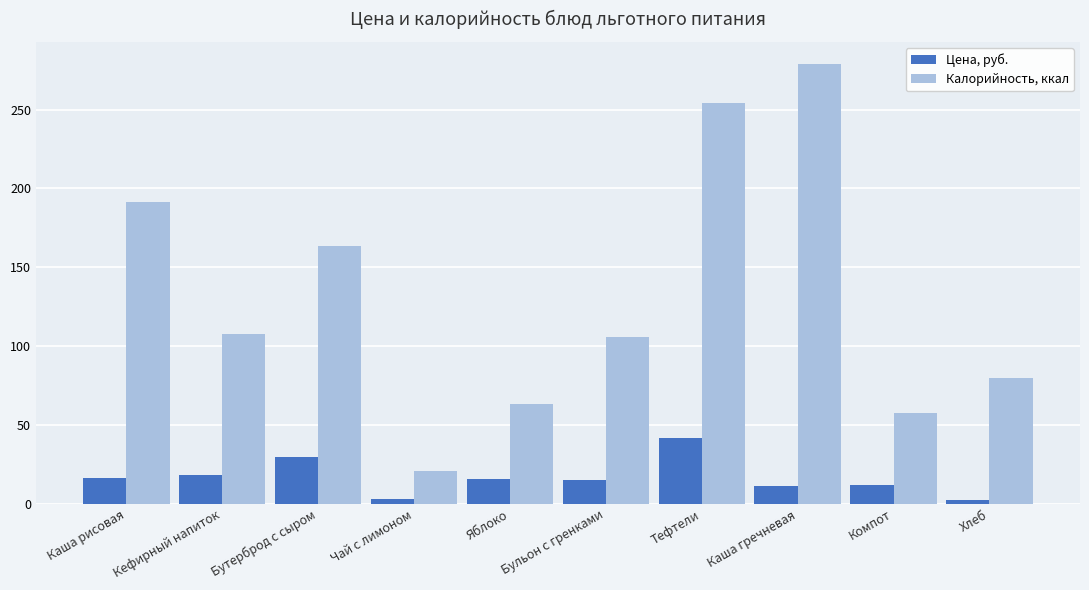

What is the difference between the maximum and minimum values in the Цена, руб. series?

39.2